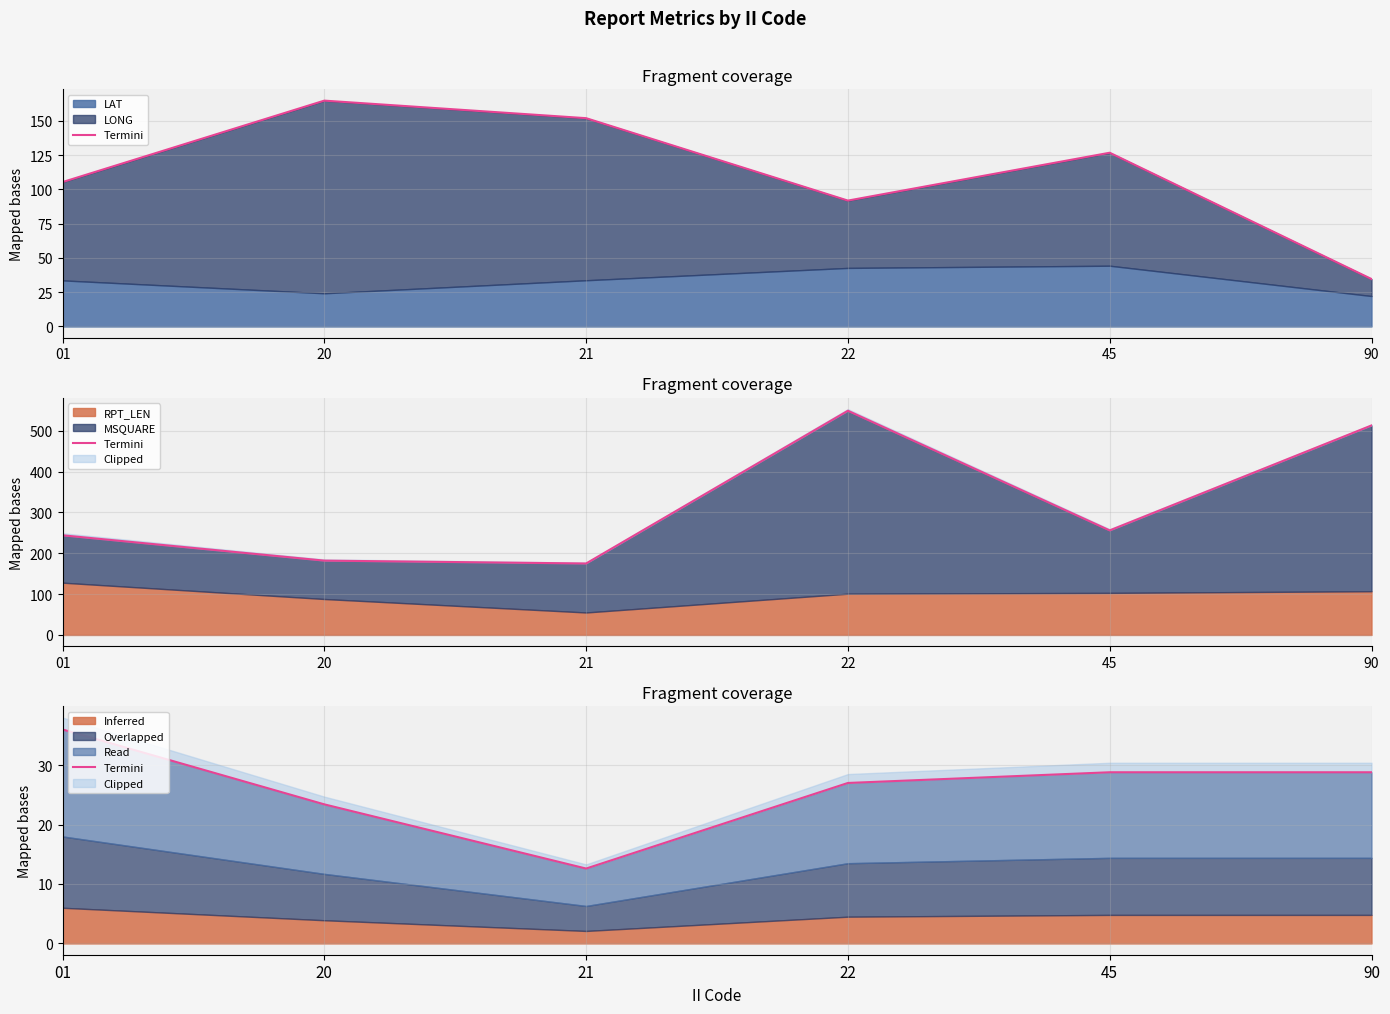

What is the difference between the values at 20 and 45?

5.4